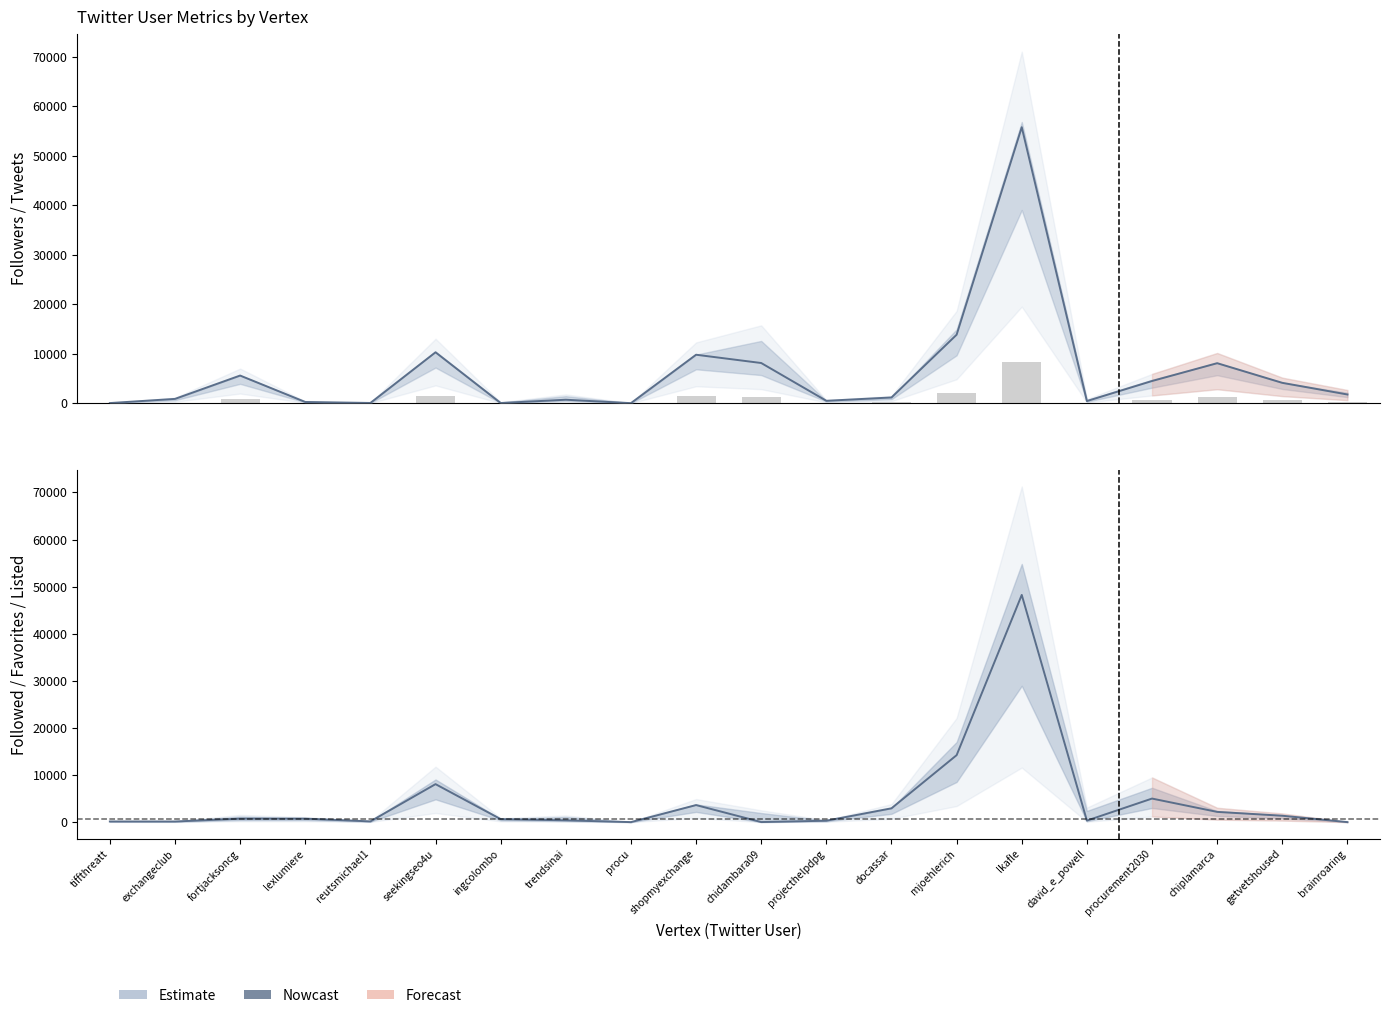

Rank the series by their maximum value, from highest to lowest.

Followers, Followed